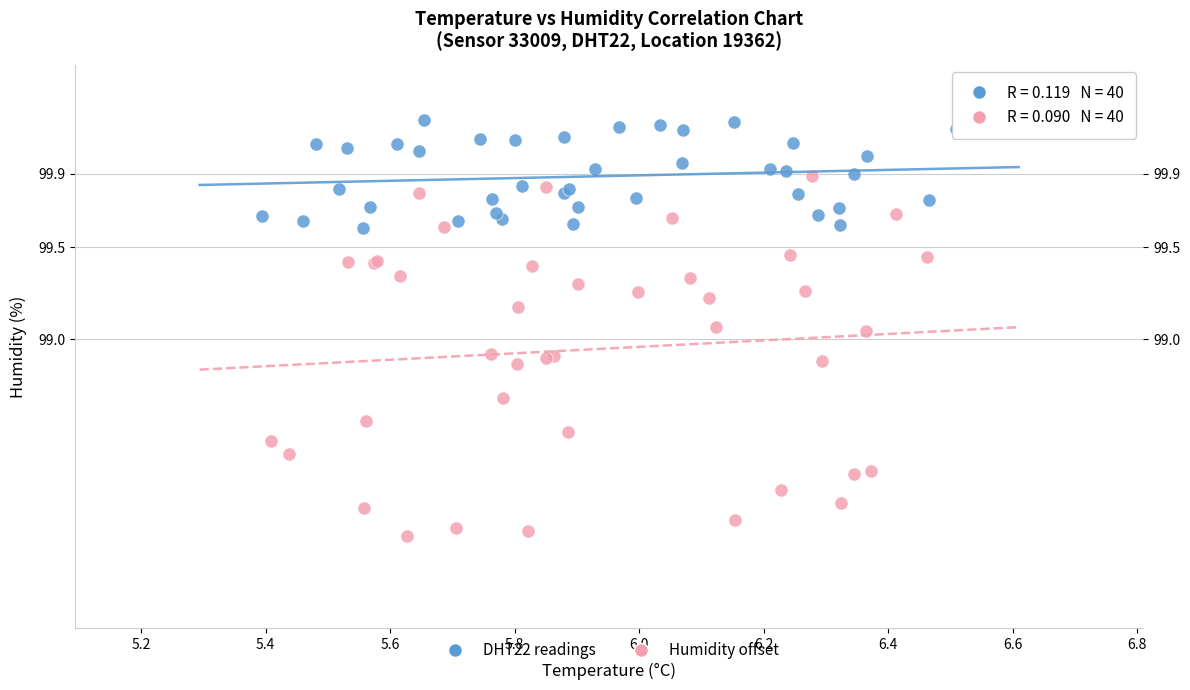

Which series contains the highest Y value?

DHT22 readings